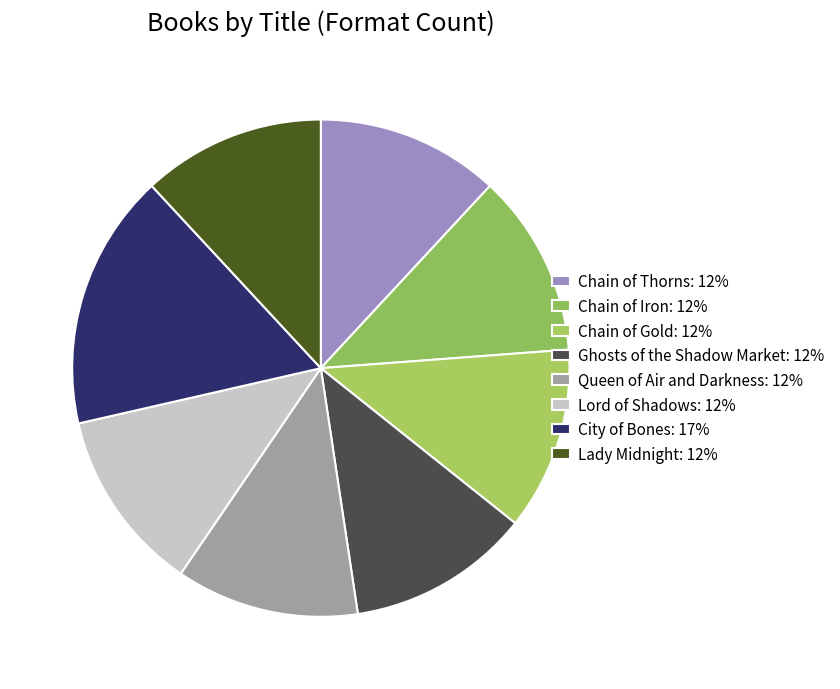

Does Chain of Thorns account for over 50% of the chart?

No